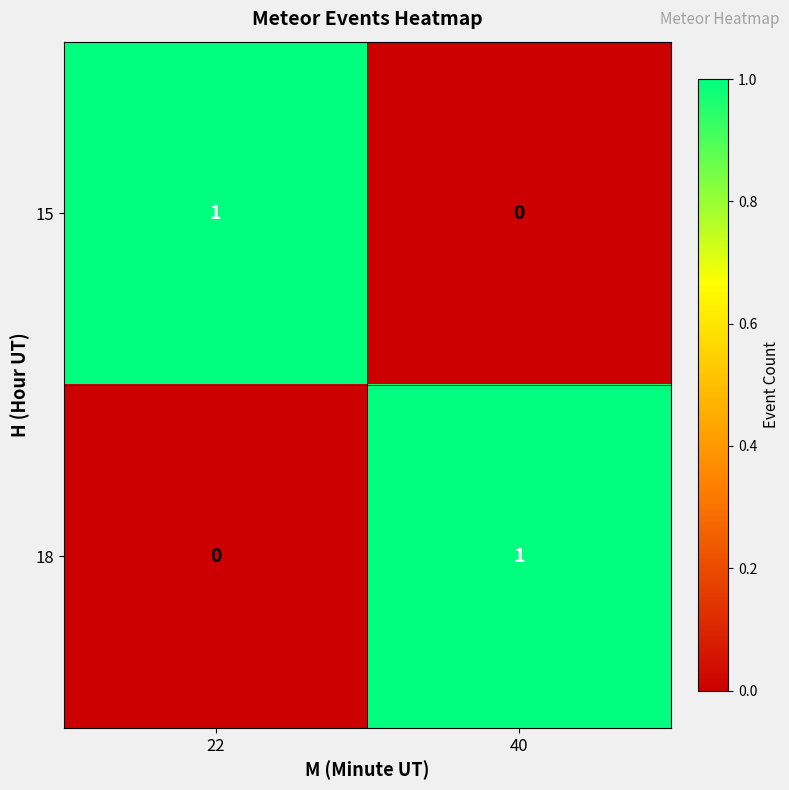

The value of 18 at 40 is 0. True or false?

False